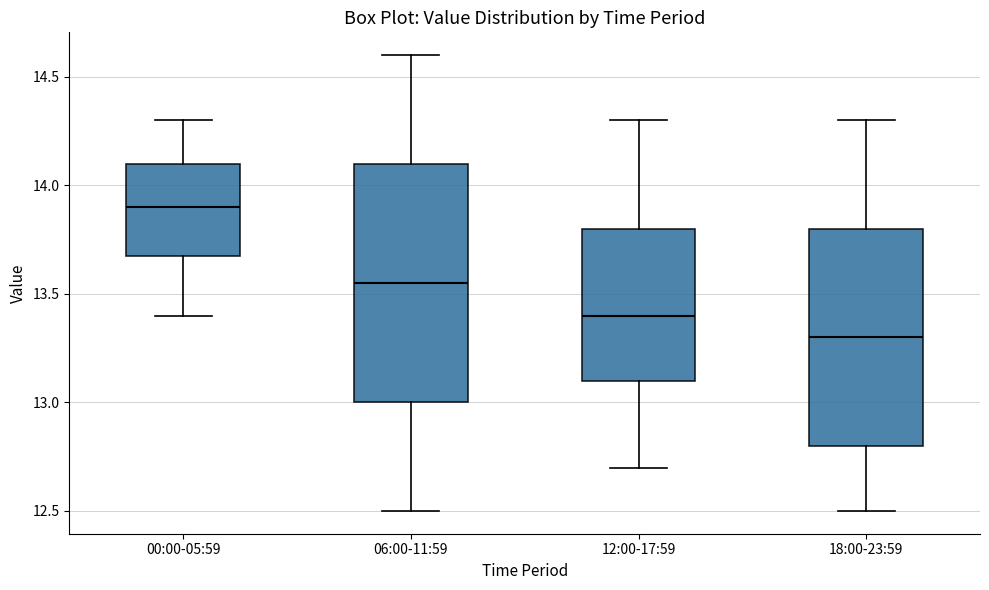

Comparing the boxes themselves (not the whiskers), which one is the tallest?

06:00-11:59